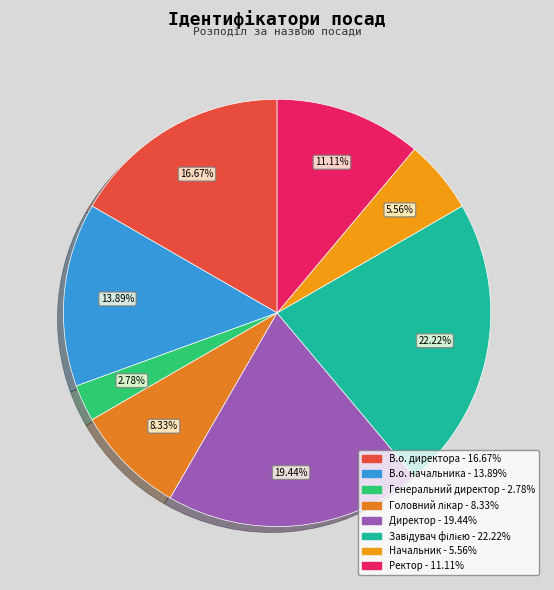

Rank the categories by value from lowest to highest.

Генеральний директор, Начальник, Головний лікар, Ректор, В.о. начальника, В.о. директора, Директор, Завідувач філією